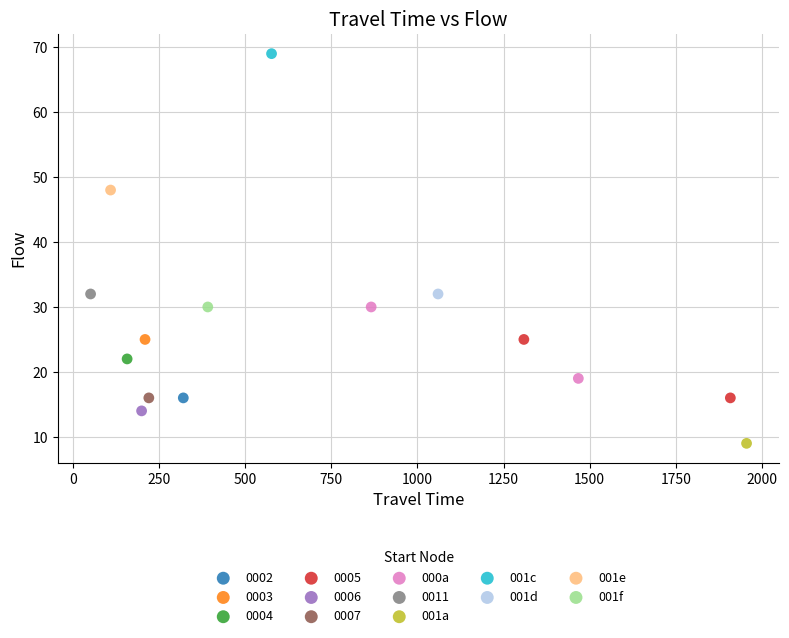

What are all the series names shown in the legend?

0002, 0003, 0004, 0005, 0006, 0007, 000a, 0011, 001a, 001c, 001d, 001e, 001f